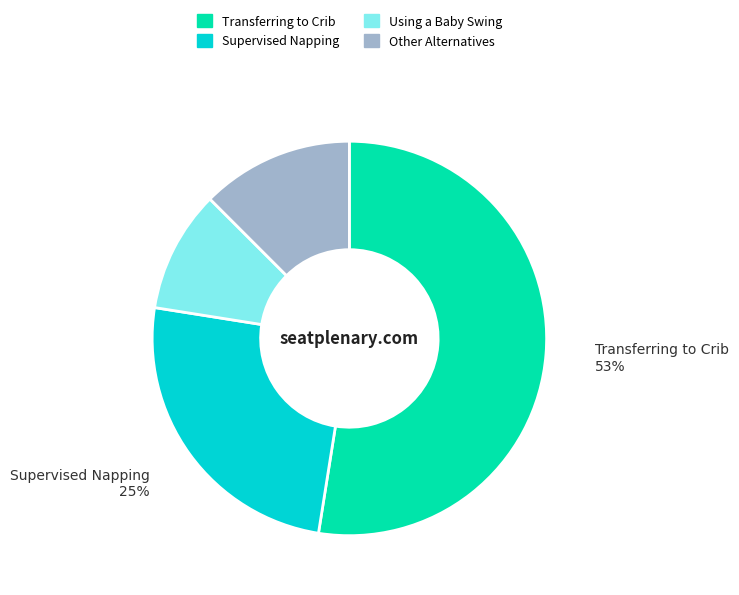

Does any single category account for the majority?

Yes